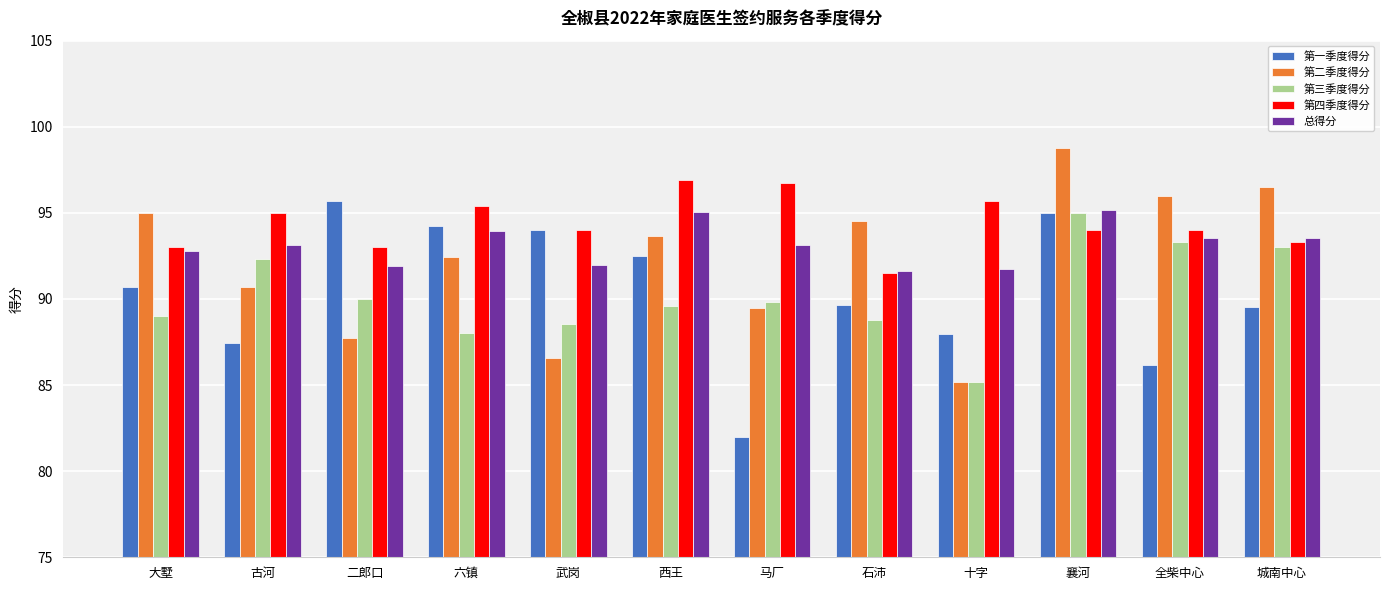

Which series has the largest total across all categories?

第四季度得分